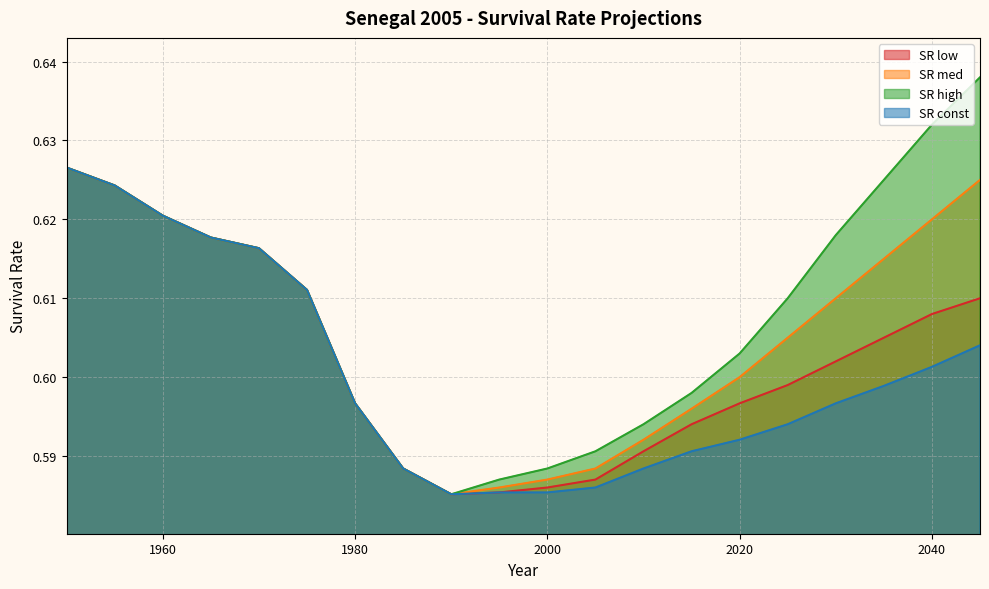

At how many categories does at least one series exceed 0?

20